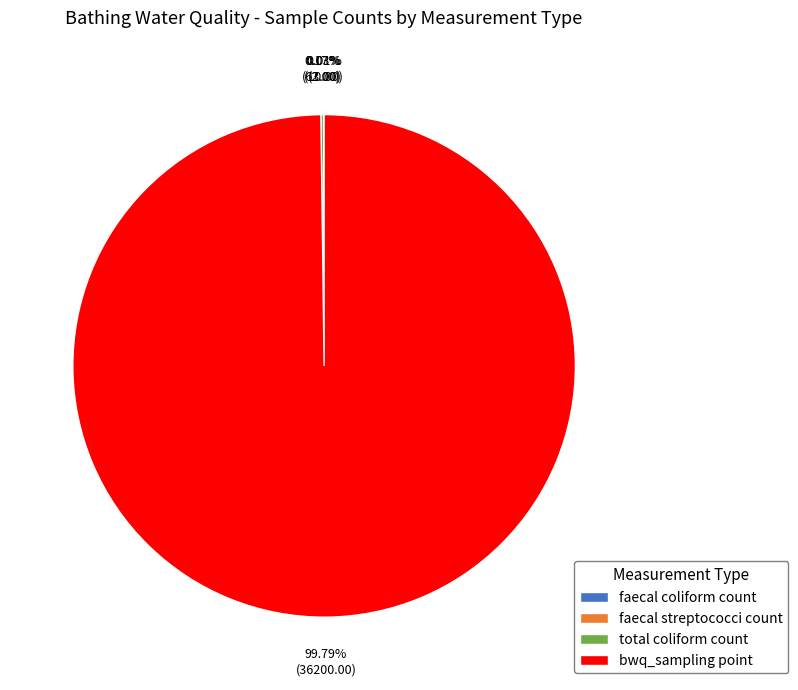

Which category accounts for the majority?

bwq_sampling point